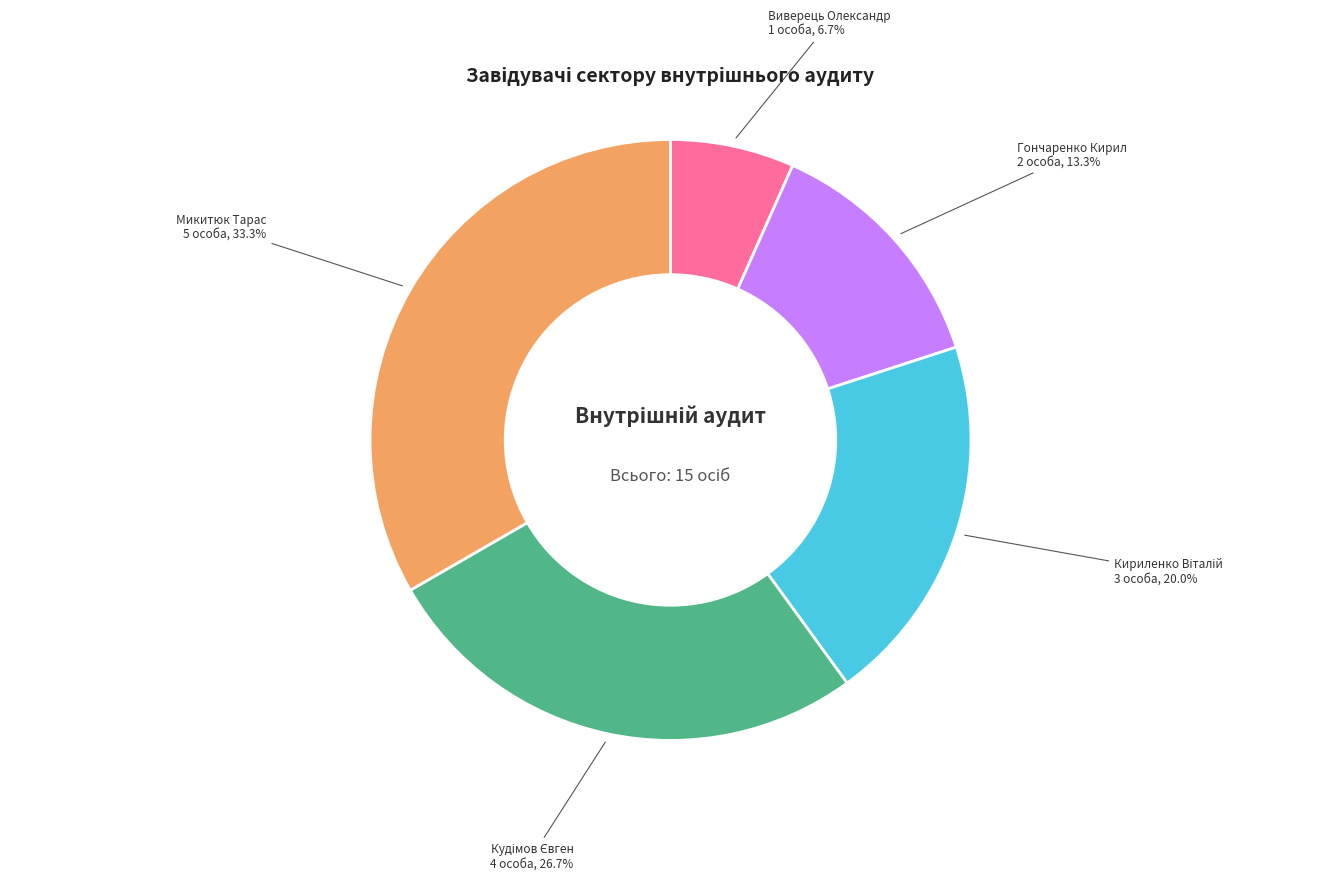

Is there a majority slice in this chart?

No